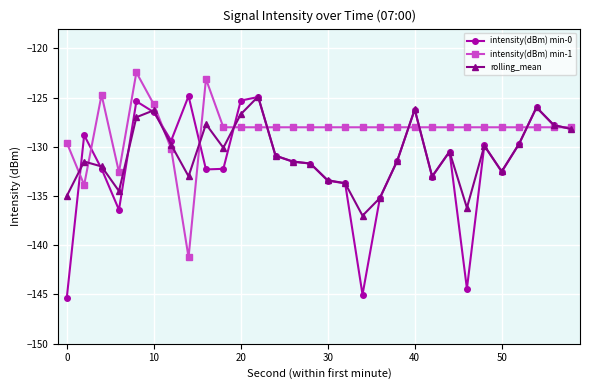

What is the minimum value shown in the chart?

-145.4